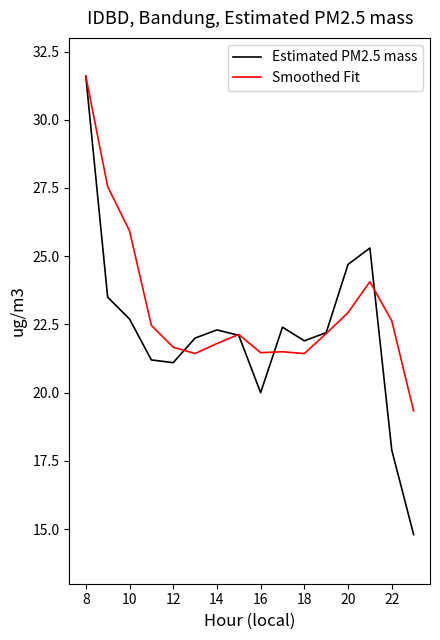

What is the difference between the maximum and minimum values in the Smoothed Fit series?

12.3